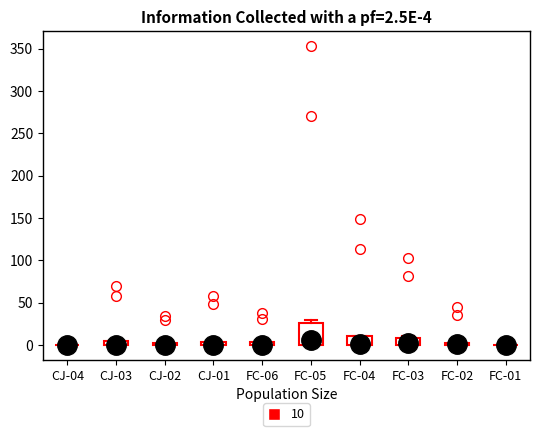

Which box is the tallest, from its lower edge to its upper edge?

FC-05